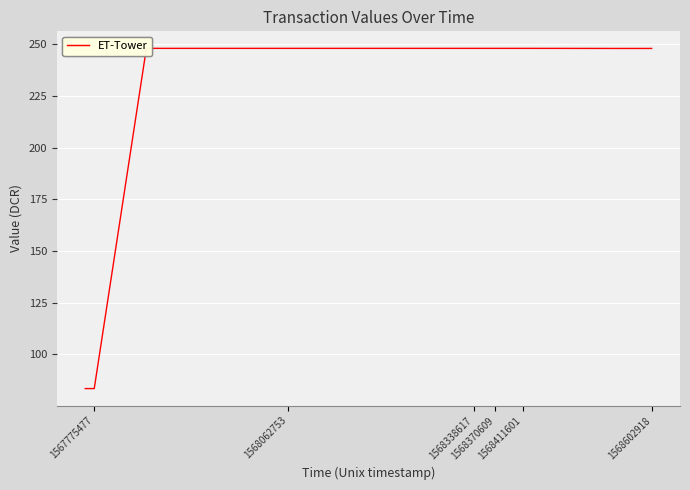

Where is the data nearest to the value 165?

1567775477